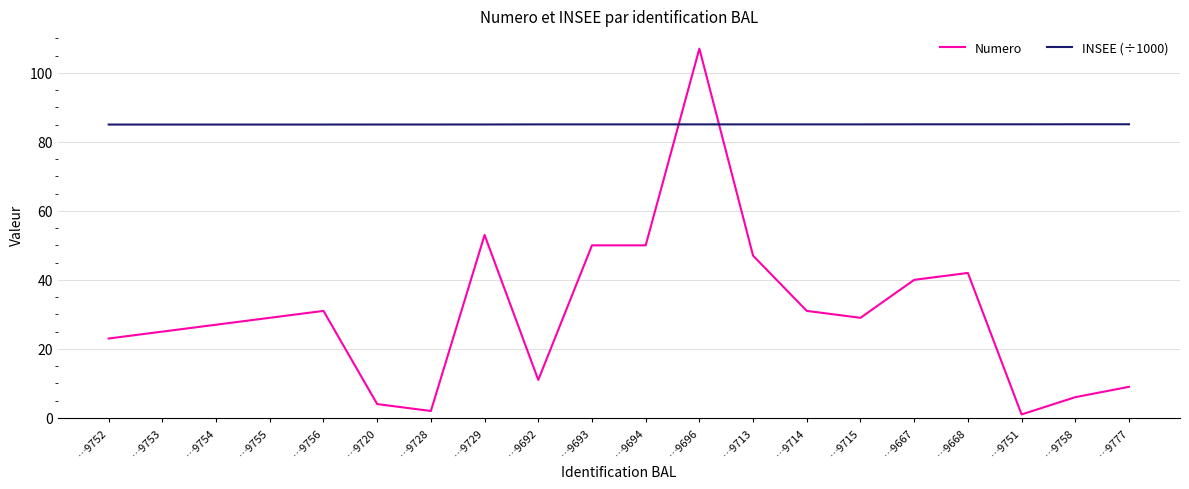

What is the difference between the highest and lowest values at …9696?

22.0